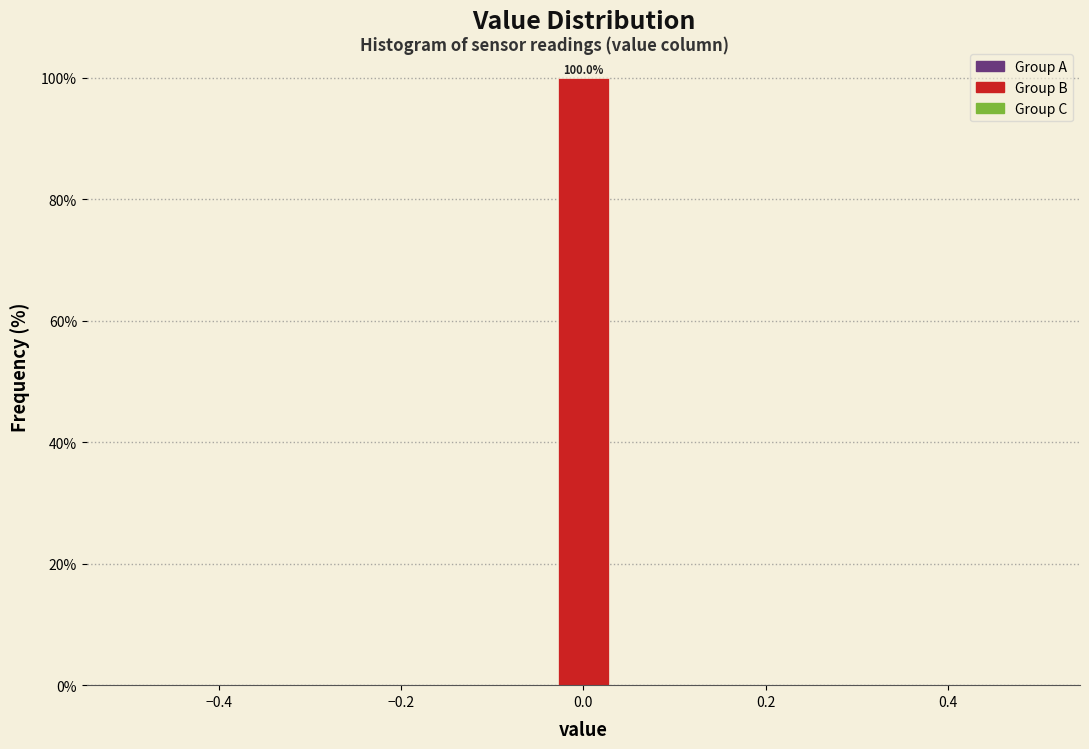

Around what value on the x-axis is the tallest bar? Give the approximate position of its centre, as read against the axis.

0.00